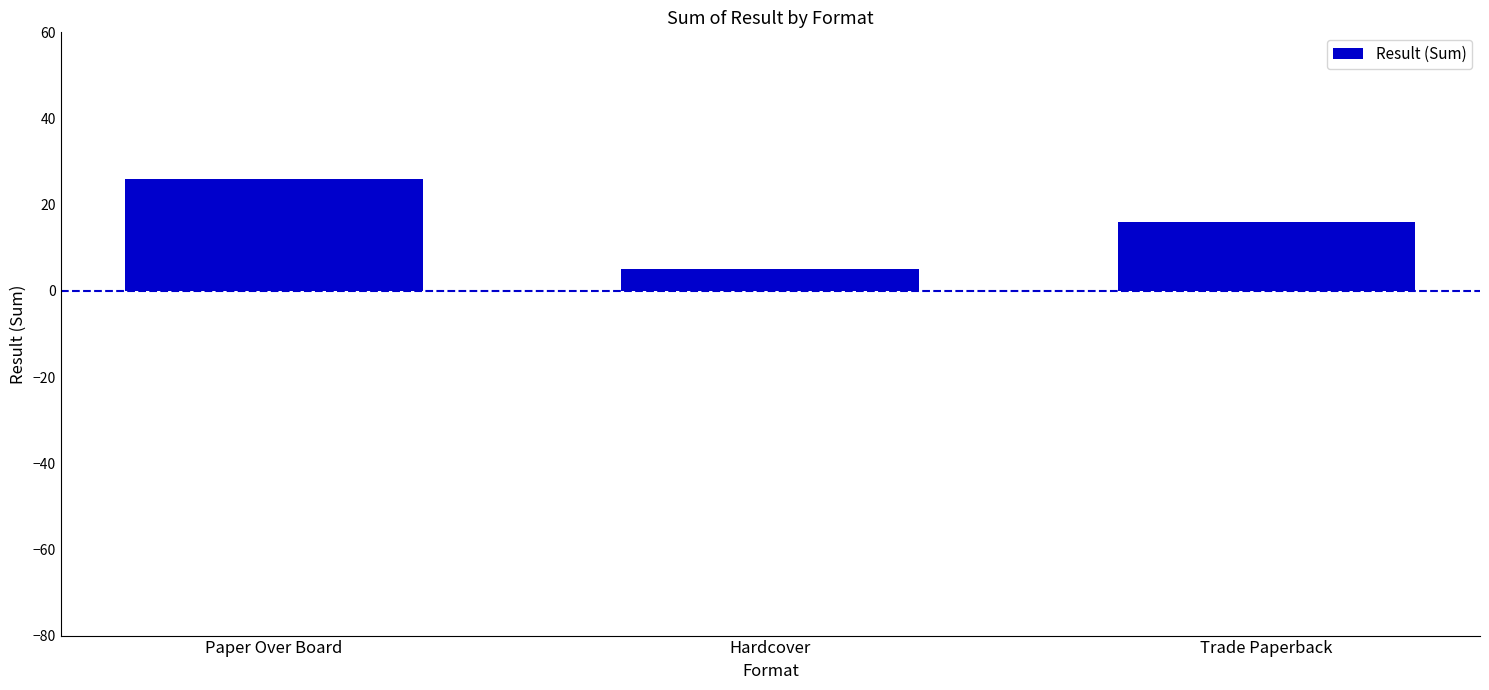

Approximately how many times larger is the value at Trade Paperback compared to Hardcover?

3.2